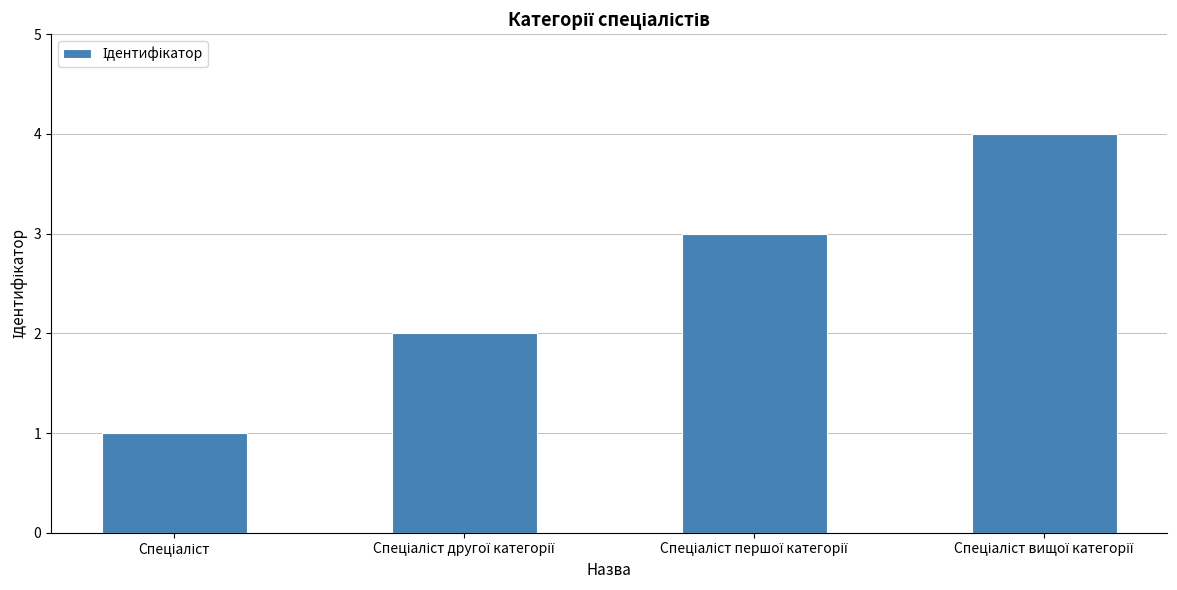

What is the difference between the maximum and minimum values?

3